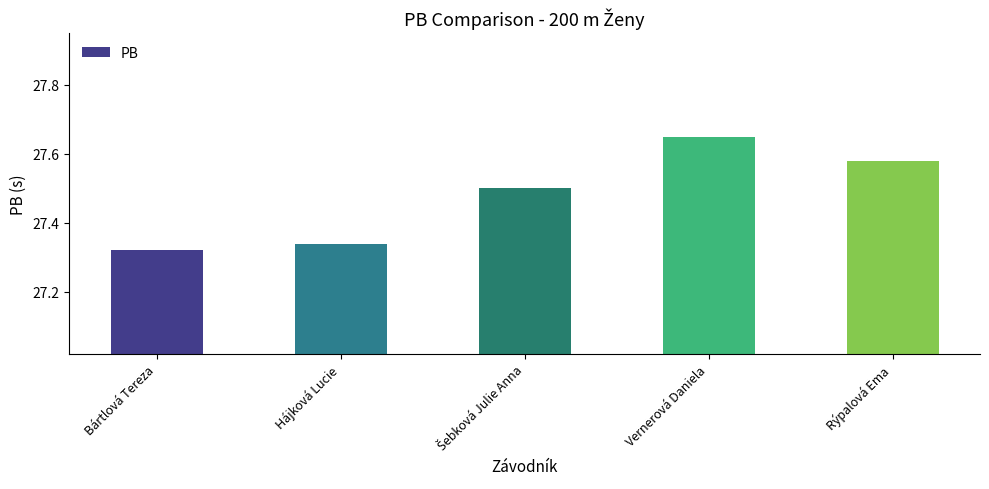

What is the change in value from Bártlová Tereza to Rýpalová Ema?

+0.3